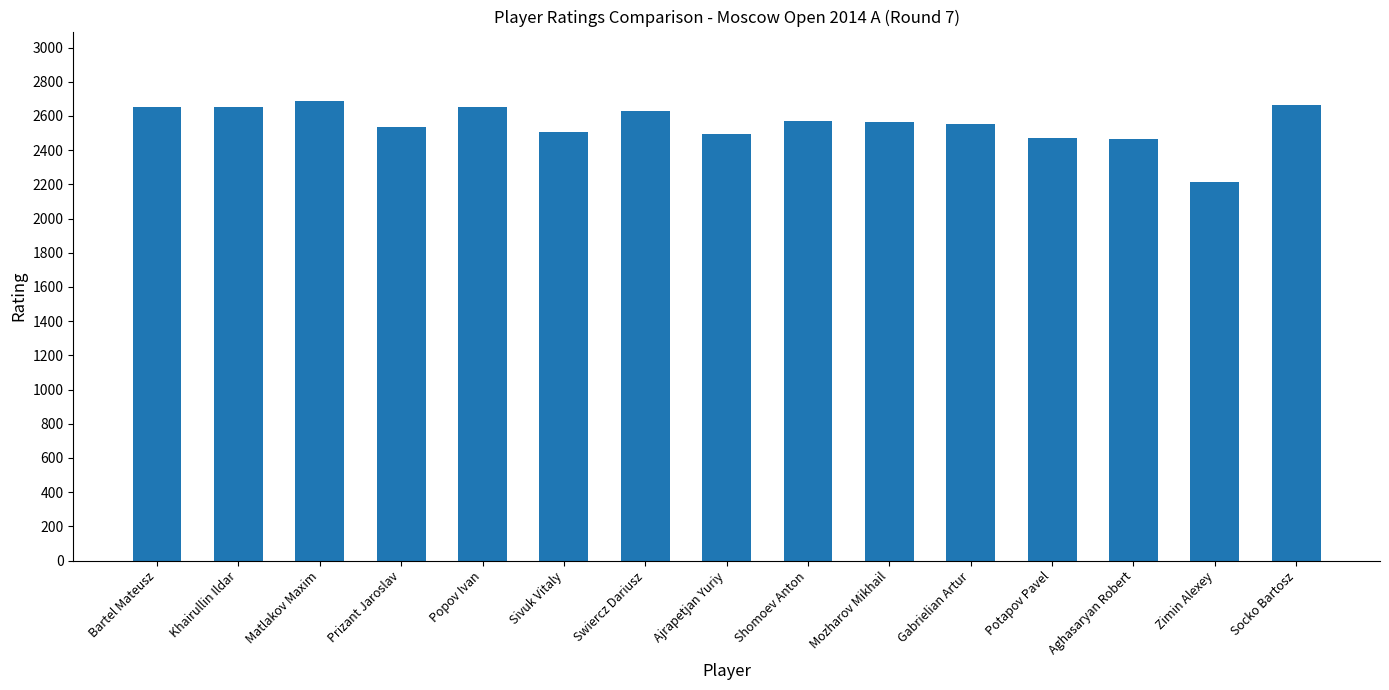

What is the ratio of the value at Shomoev Anton to the value at Gabrielian Artur?

1.0